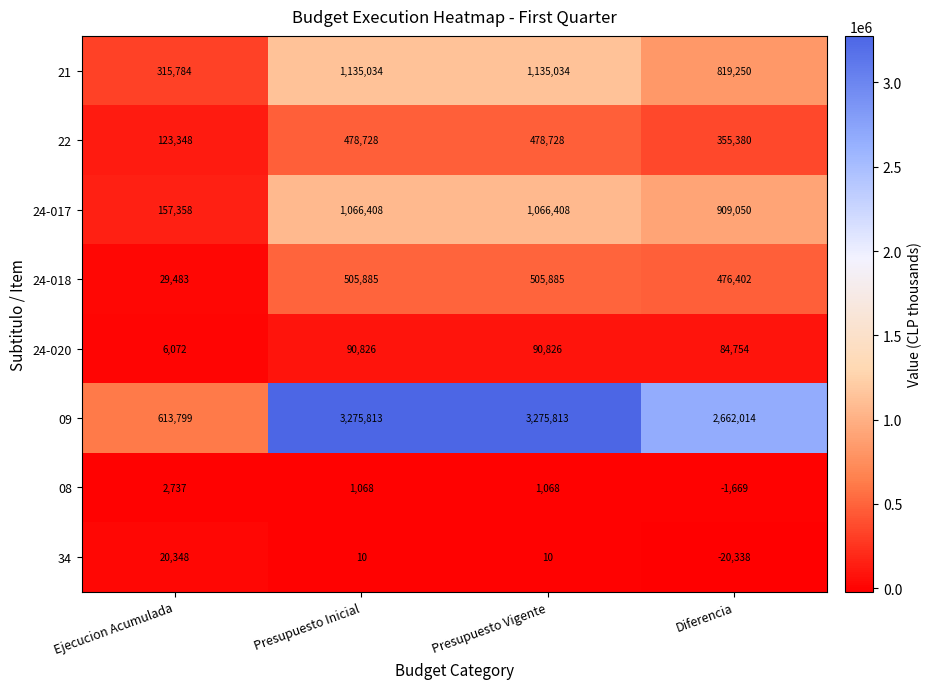

How many data points in 24-018 are less than 505885?

2